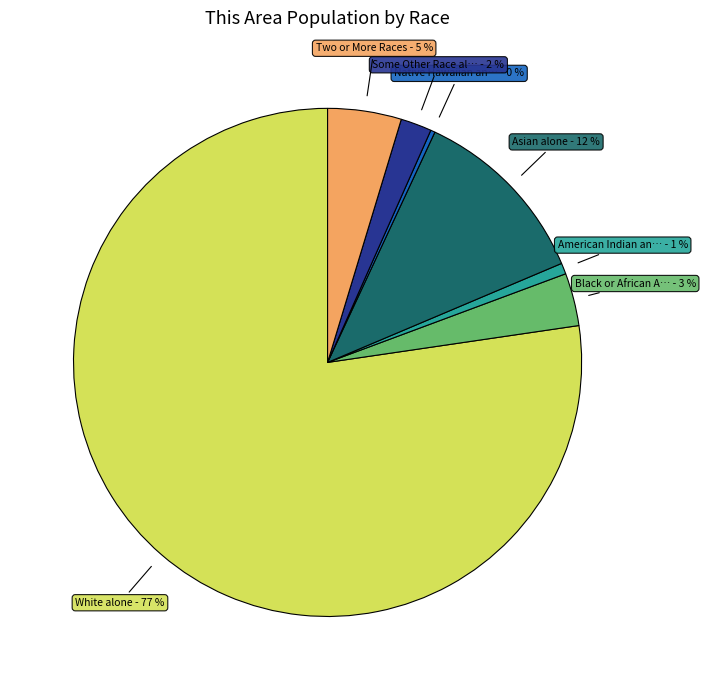

Is there a majority slice in this chart?

Yes